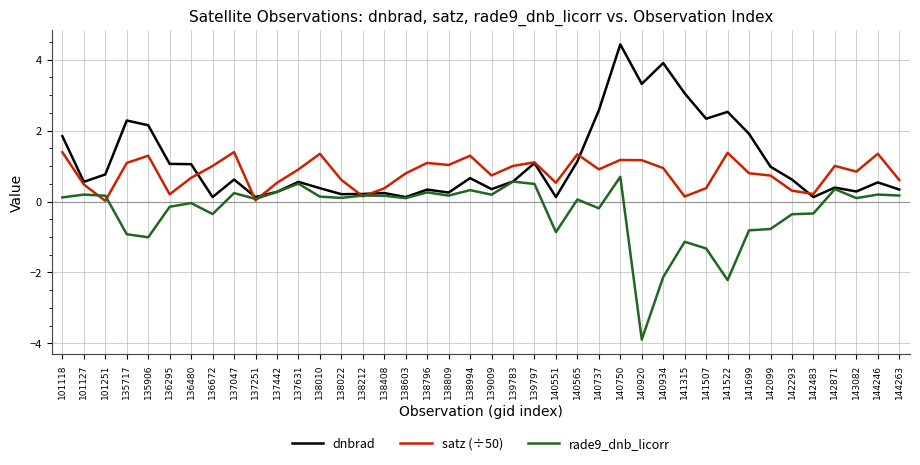

What is the highest value of the dnbrad series?

4.4